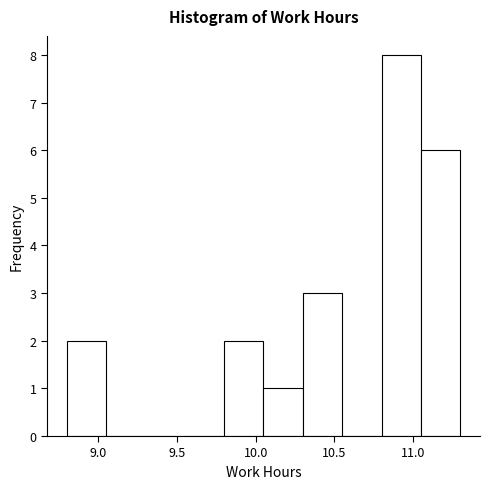

Reading left to right, transcribe this chart: for each bar, give the range it covers on the x-axis and its height. The values are not printed on the chart, so give them approximately, as read against the axis.

8.80 to 9.05: 2
9.05 to 9.30: 0
9.30 to 9.55: 0
9.55 to 9.80: 0
9.80 to 10.05: 2
10.05 to 10.30: 1
10.30 to 10.55: 3
10.55 to 10.80: 0
10.80 to 11.05: 8
11.05 to 11.30: 6